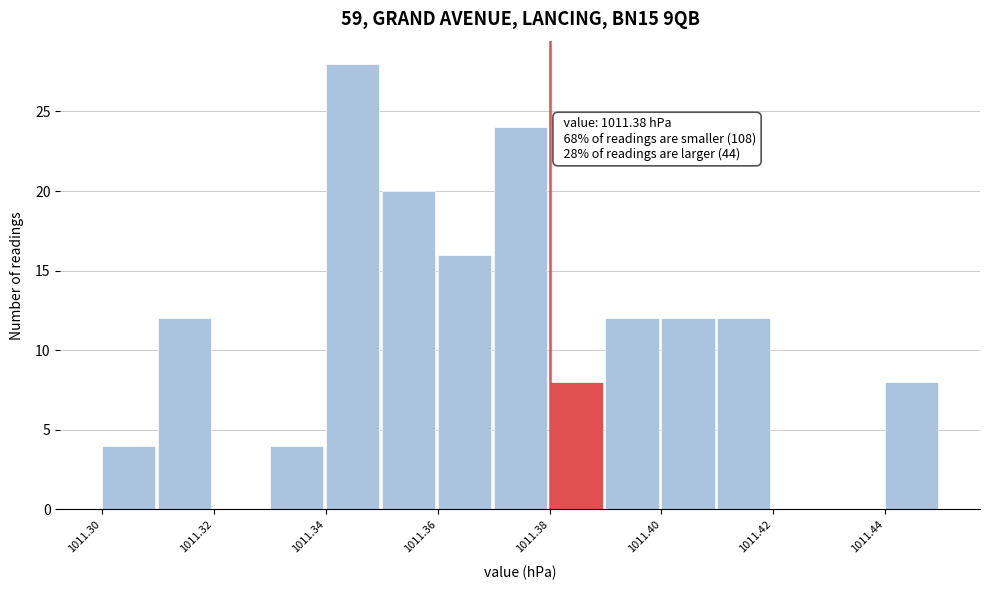

Over which range of the x-axis is the bar tallest?

1011.34 to 1011.35